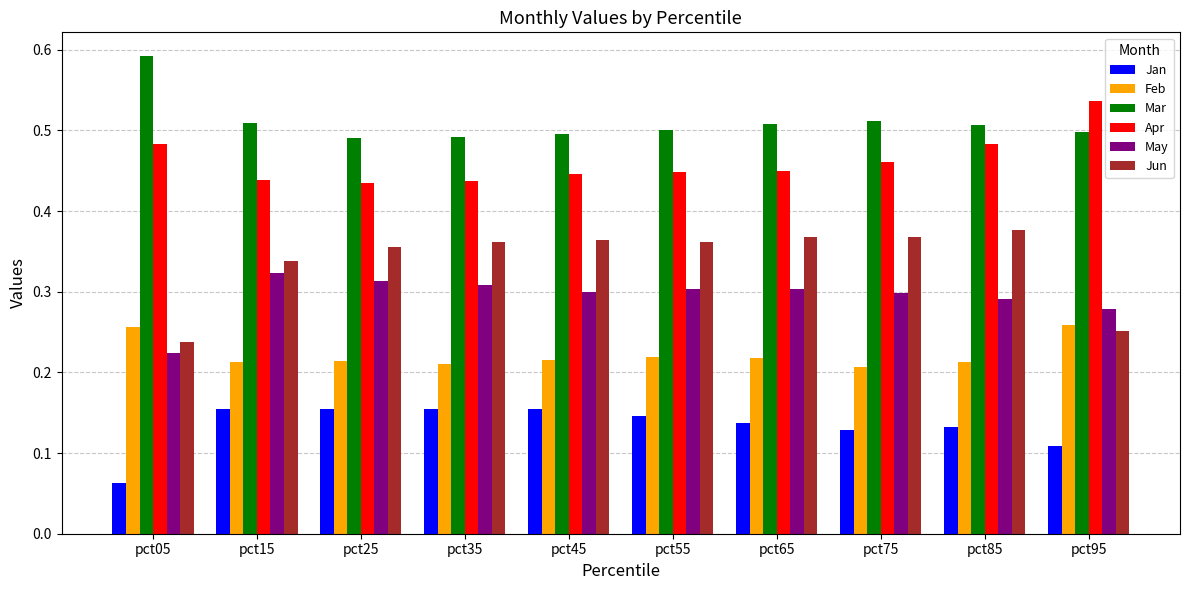

What are all the series names shown in the legend?

Jan, Feb, Mar, Apr, May, Jun